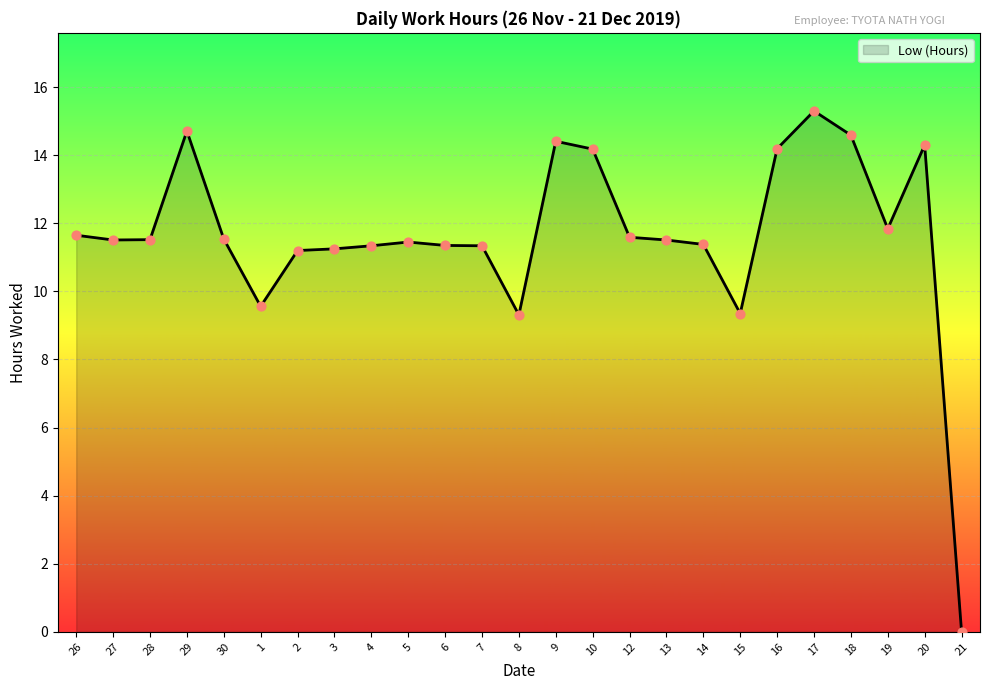

What is the change in value from 3 to 9?

+3.2